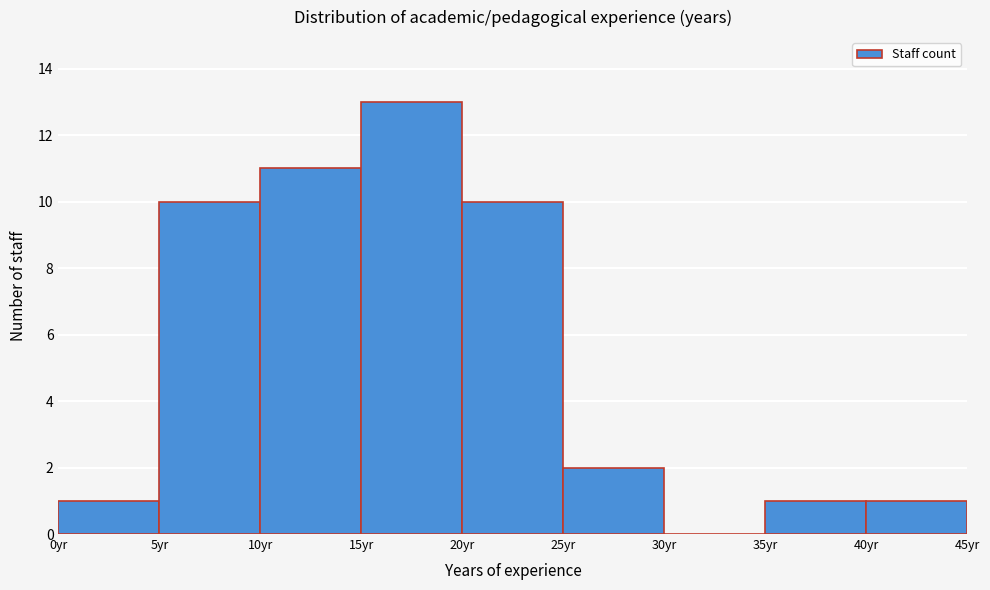

What is the height of the bar covering 35 to 40 on the x-axis? The values are not printed on the chart, so give them approximately, as read against the axis.

1